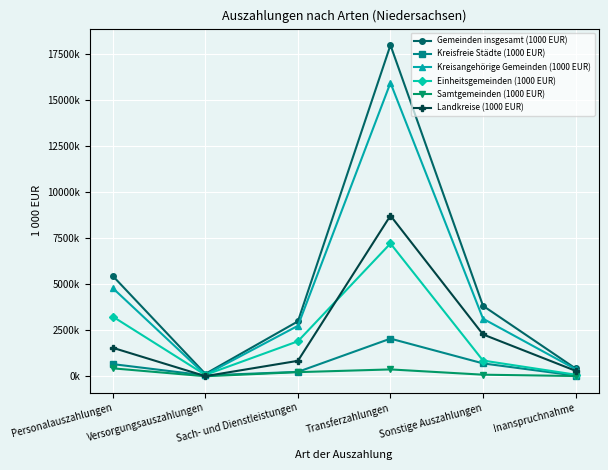

The value of Landkreise (1000 EUR) at Personalauszahlungen is 542863. True or false?

False